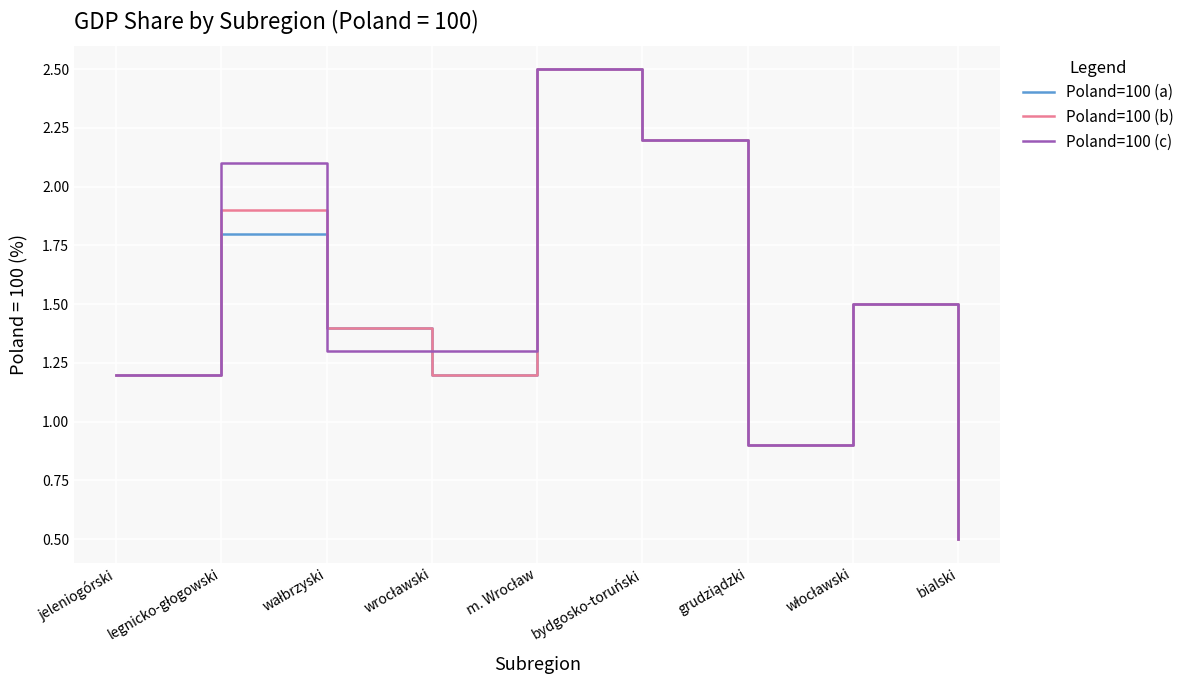

True or false: Poland=100 (b) has more than 1 interior local peaks.

True